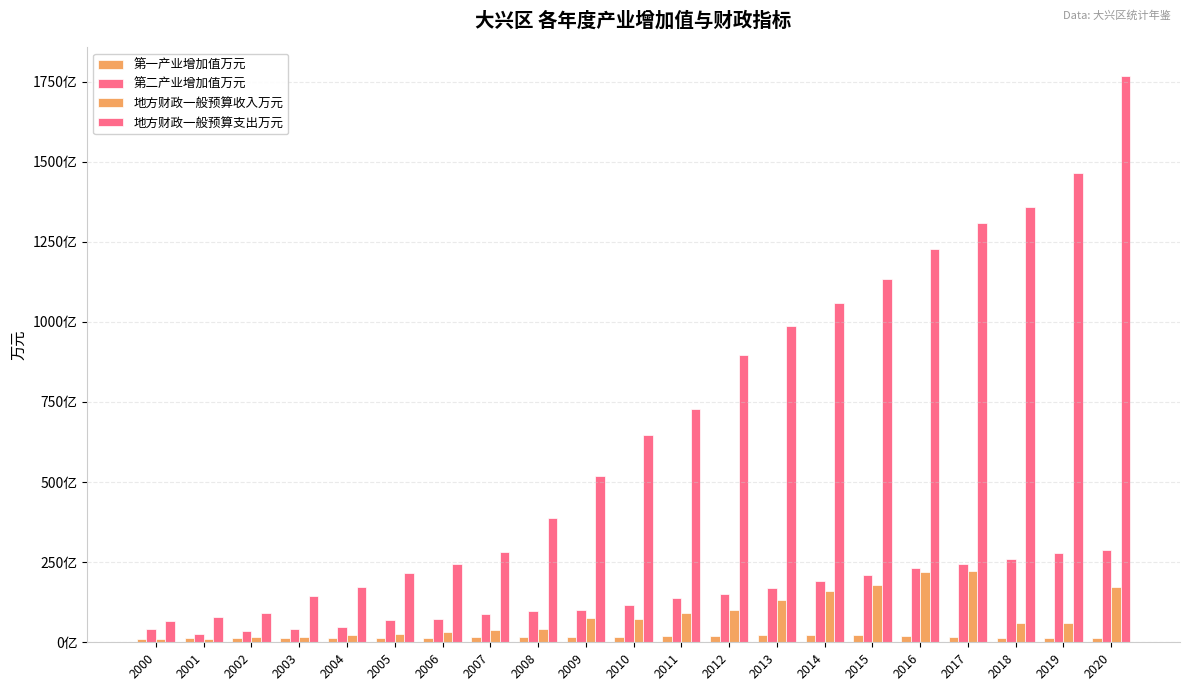

What is the approximate value of 地方财政一般预算支出万元 at 2007, to the nearest 50?

2821500